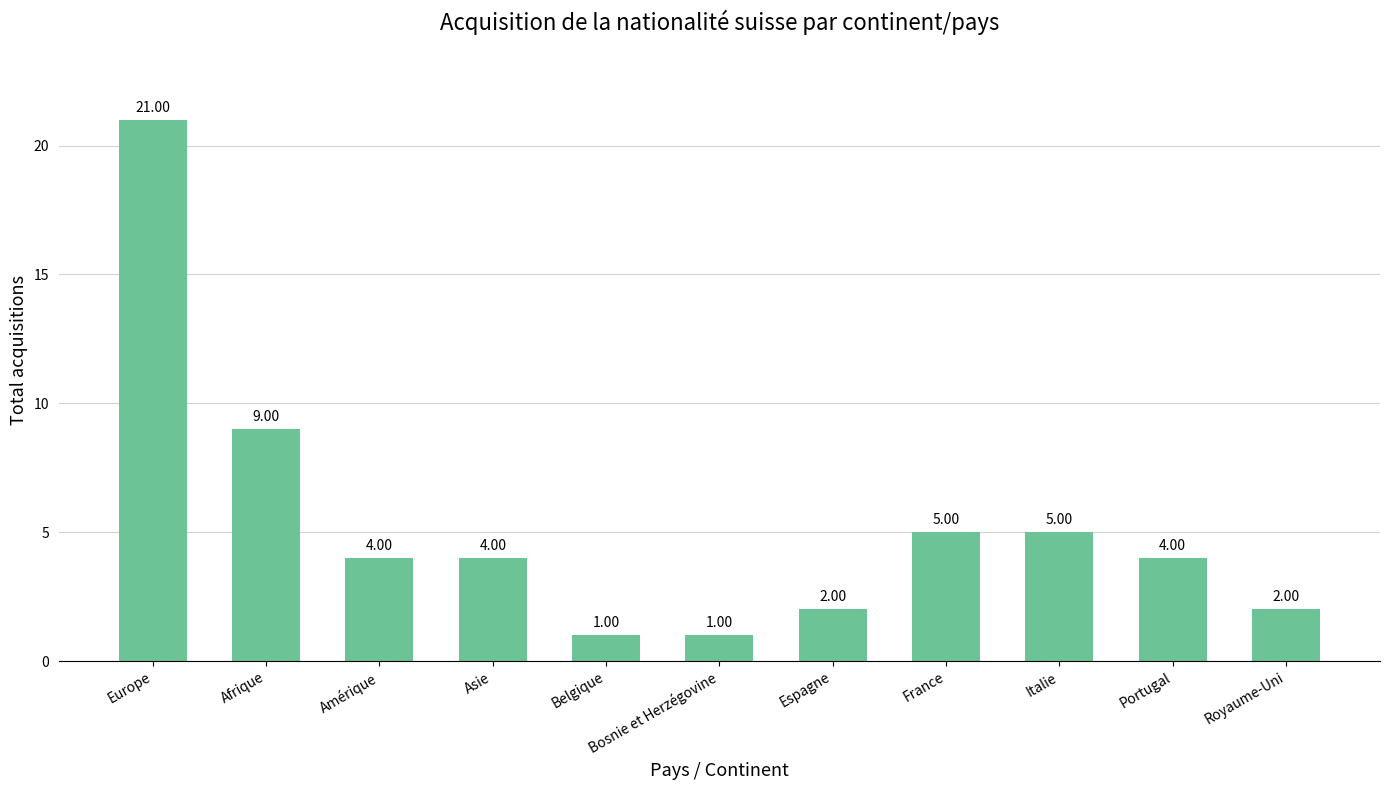

What is the sum of the values at Bosnie et Herzégovine and Europe?

22